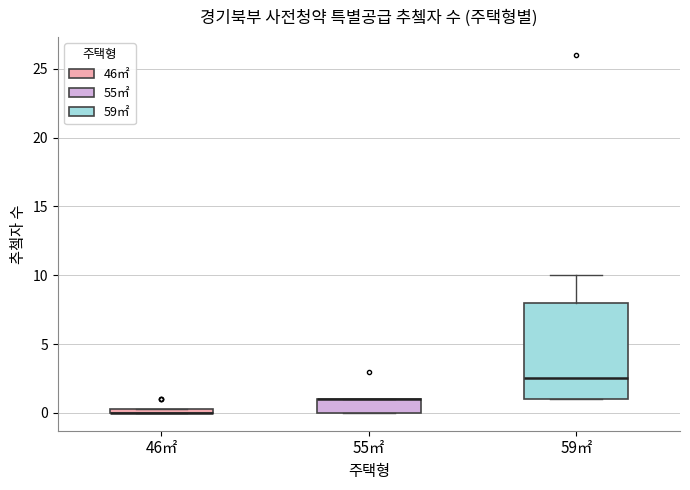

Comparing the boxes themselves (not the whiskers), which one is the tallest?

59㎡